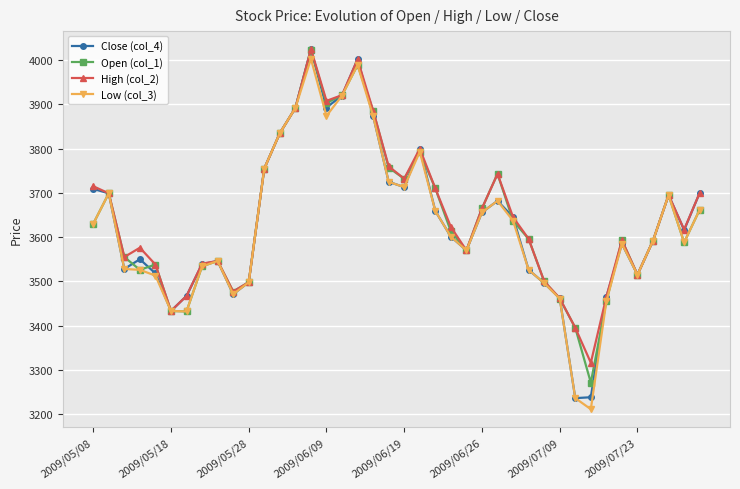

What is the value of the High (col_2) point at the 9th from the left?

3546